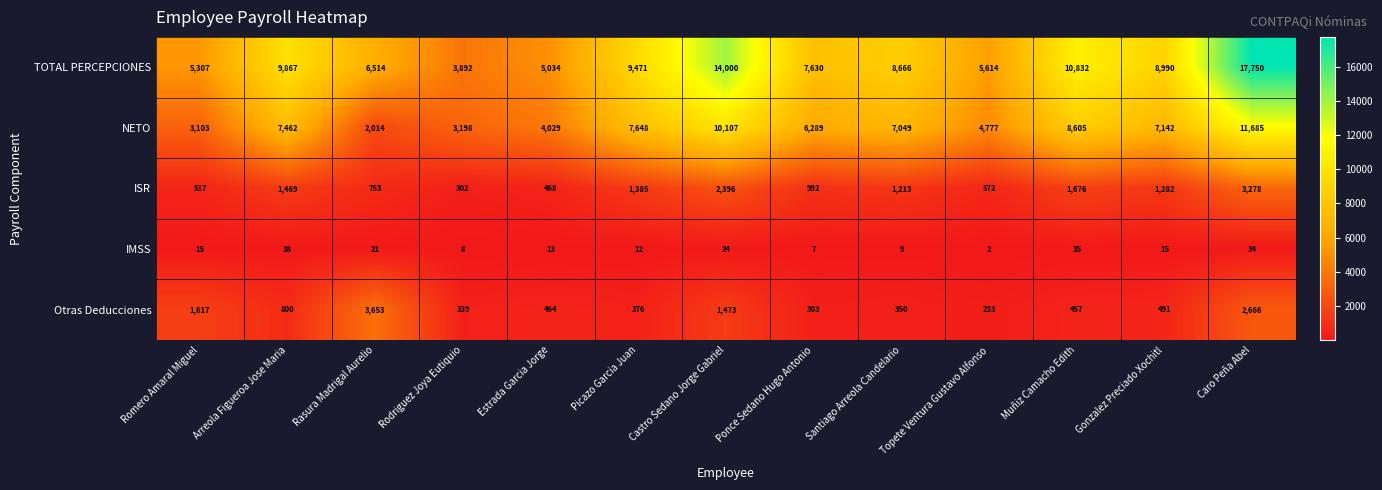

True or false: Otras Deducciones has a value of 3653 at Rasura Madrigal Aurelio.

True